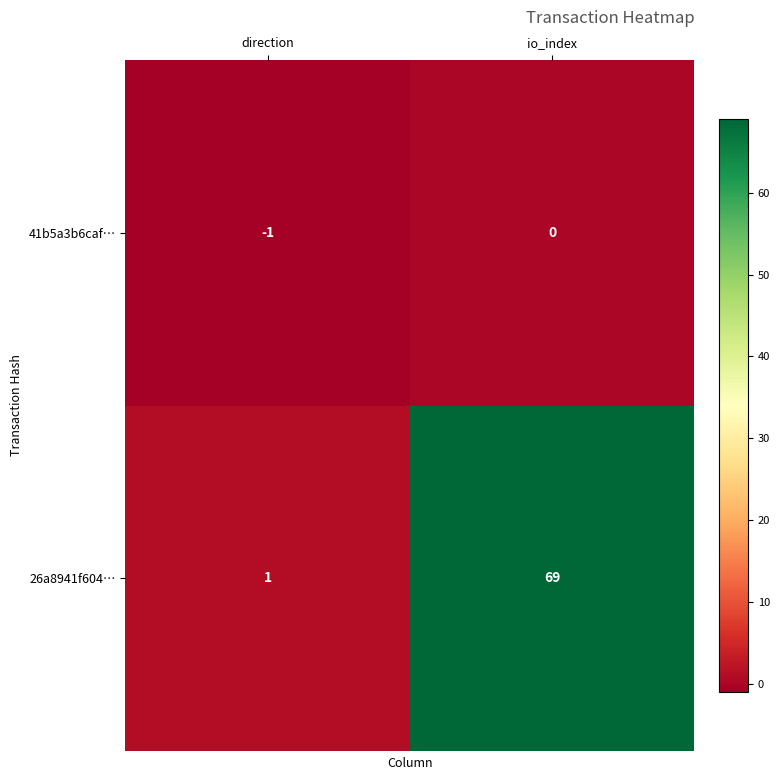

What is the highest value of the 26a8941f604… series?

69